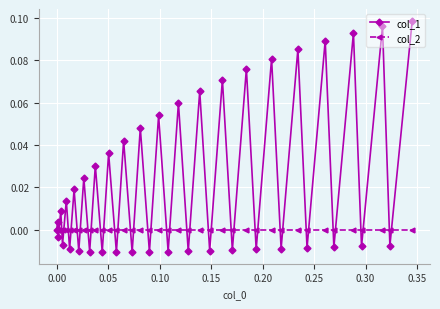

How many categories are shown in the chart?

40